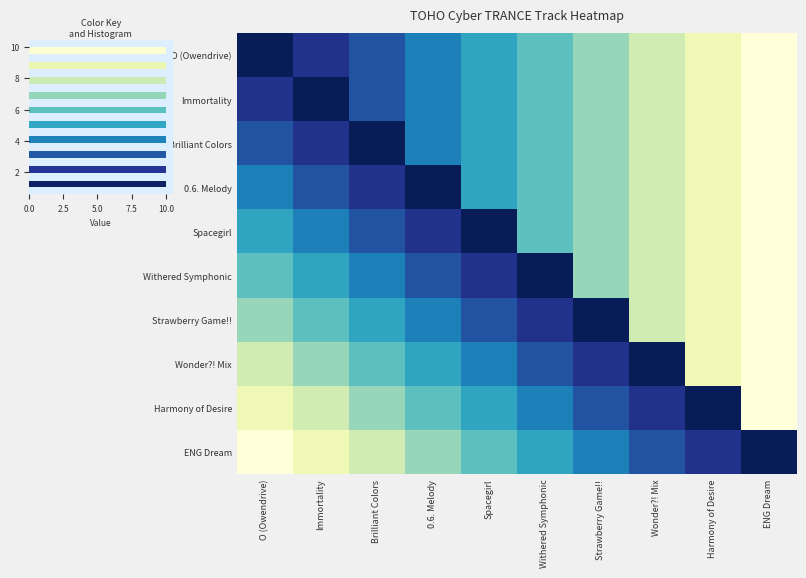

The value of Harmony of Desire at Brilliant Colors is 3. True or false?

False